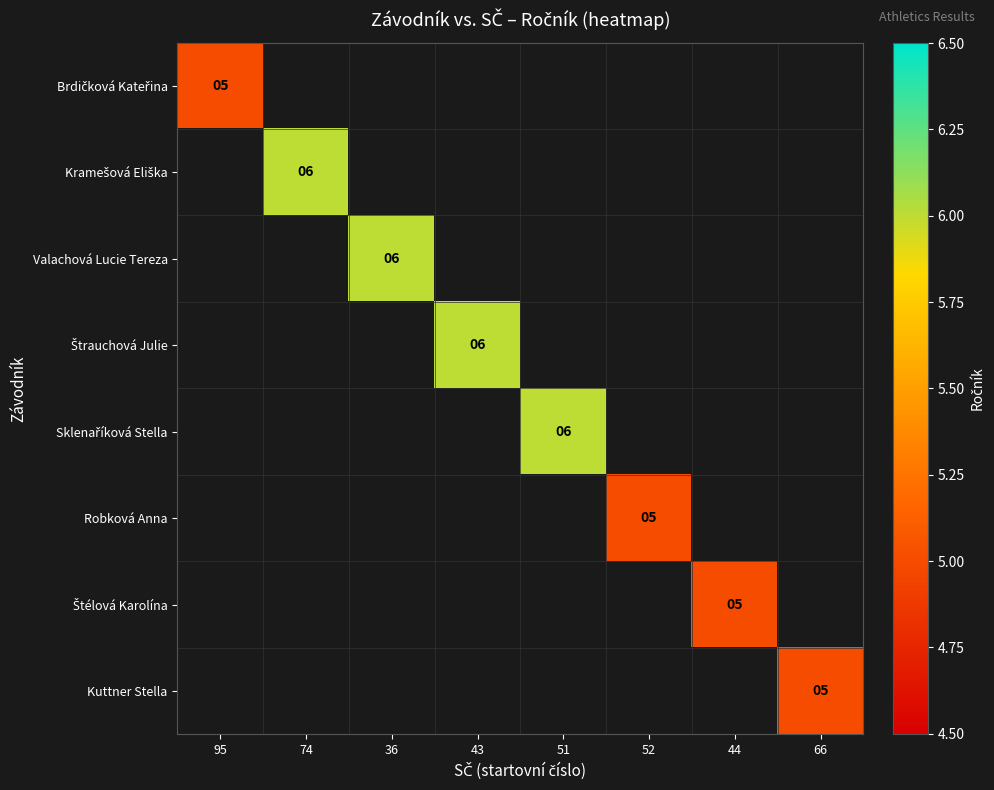

Between 66 and 52, which is larger?

52